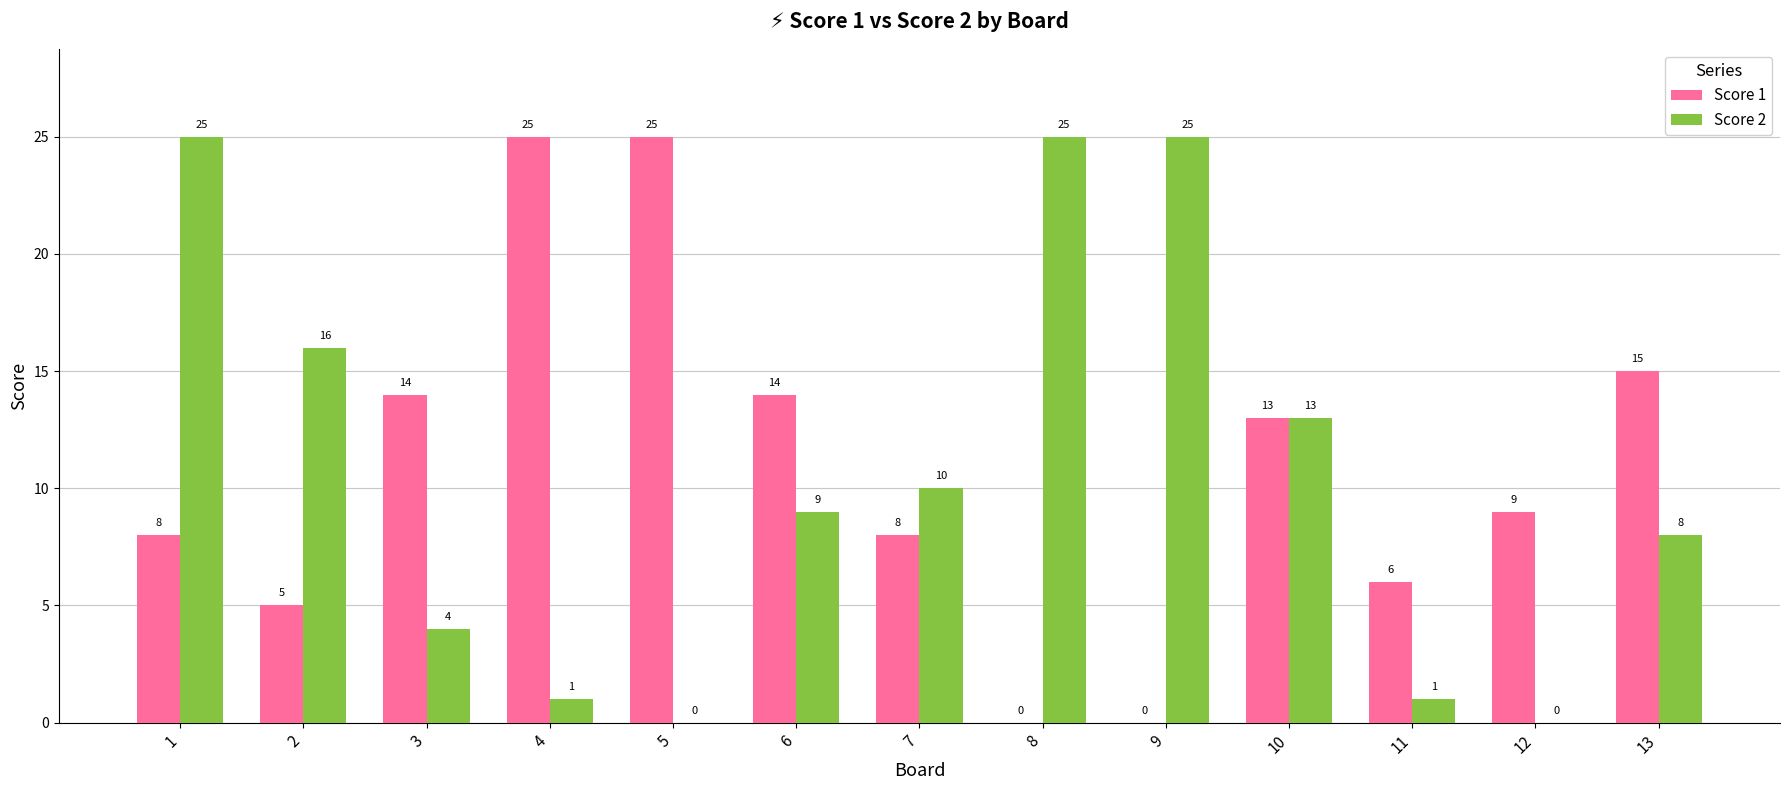

How many values in Score 2 are above zero?

11